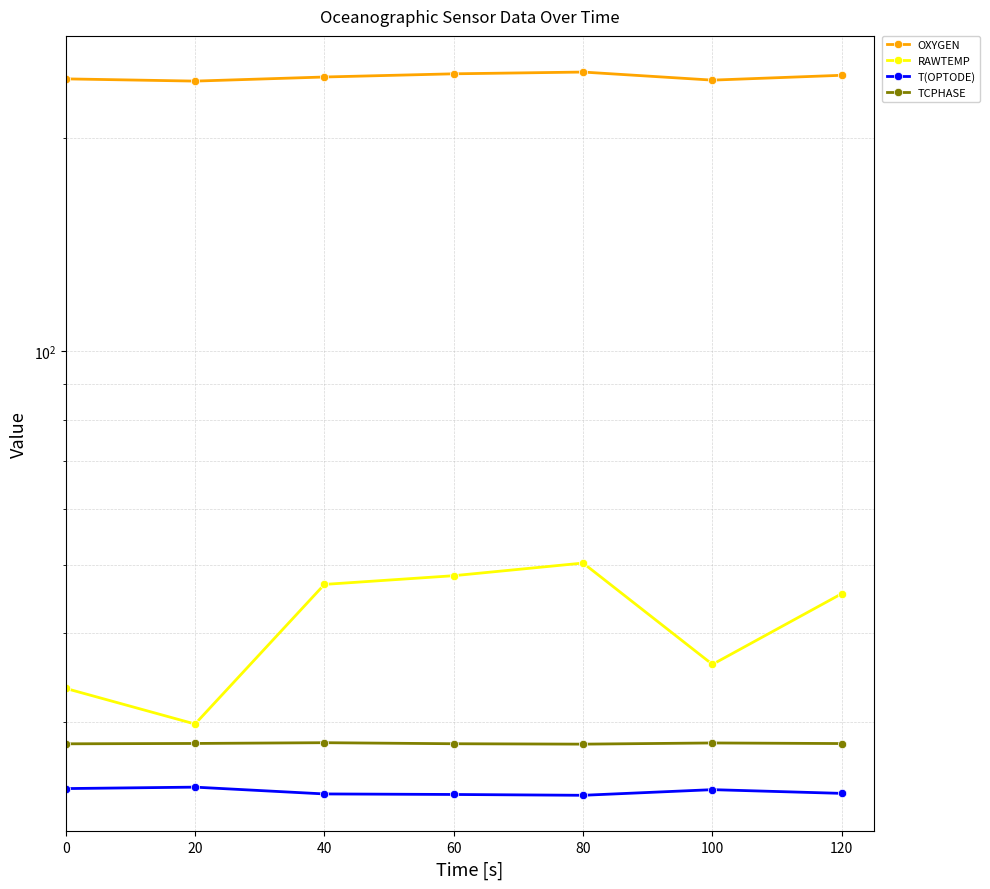

What is the difference between the T(OPTODE) values at 40 and 100?

0.3